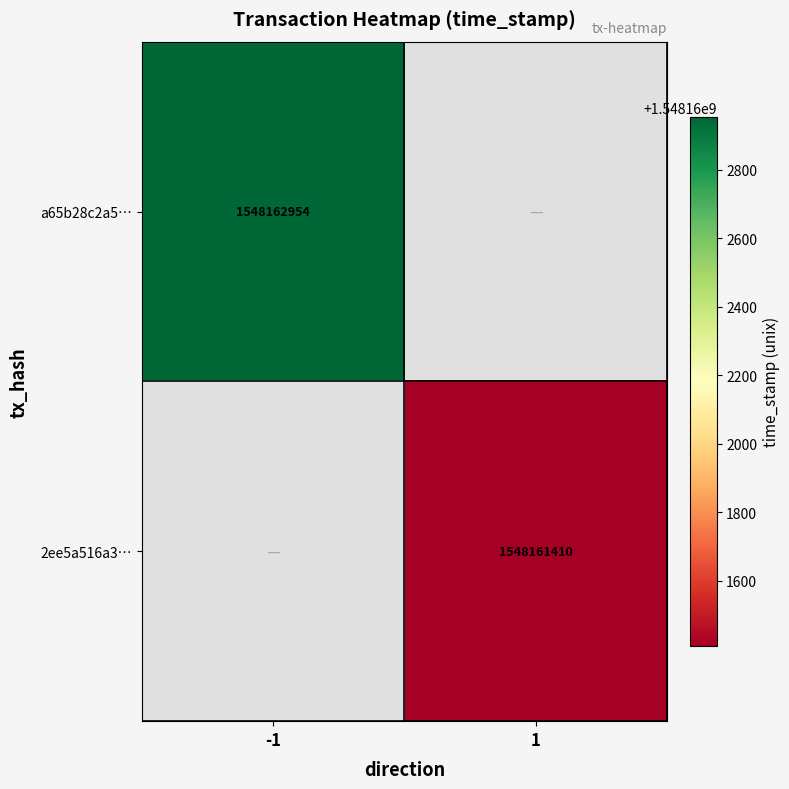

Rank the series by their maximum value, from highest to lowest.

a65b28c2a5ddcfbfab0d78c340b252a7b525b3c, 2ee5a516a3655095076f16f7220edbd1a98a70f